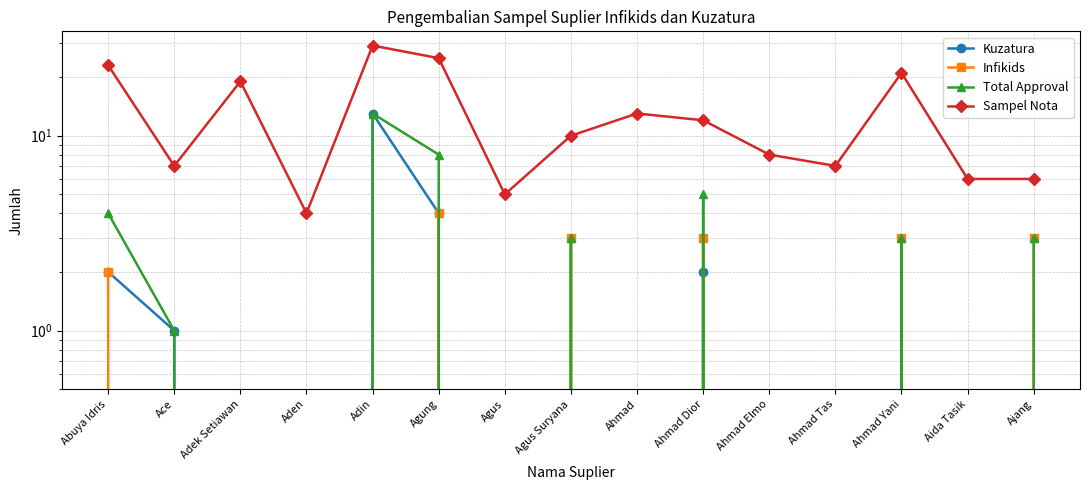

How many interior local peaks does the Sampel Nota series have?

4